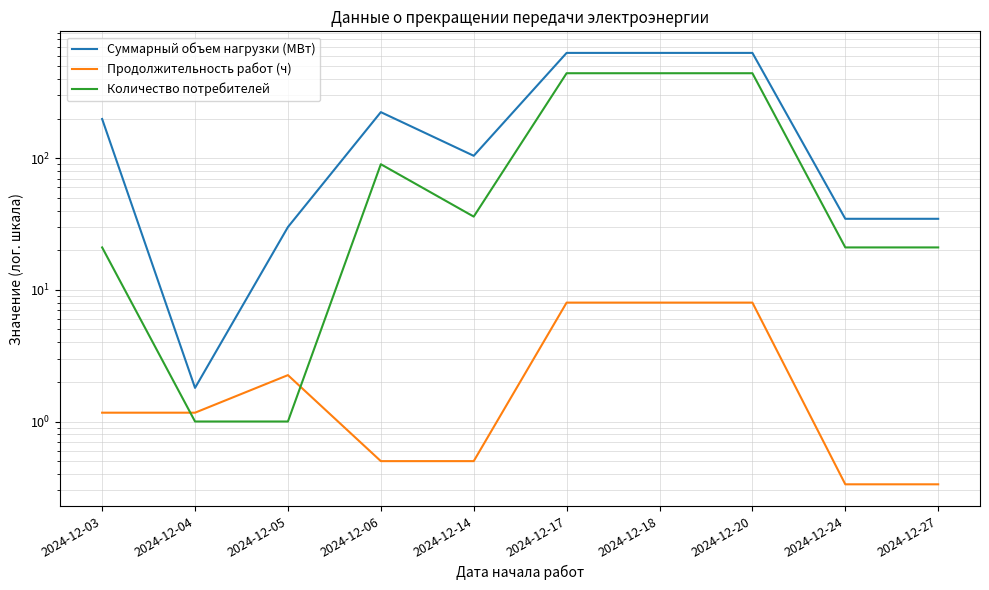

The value of Суммарный объем нагрузки (МВт) at 2024-12-20 is 630.6. True or false?

True